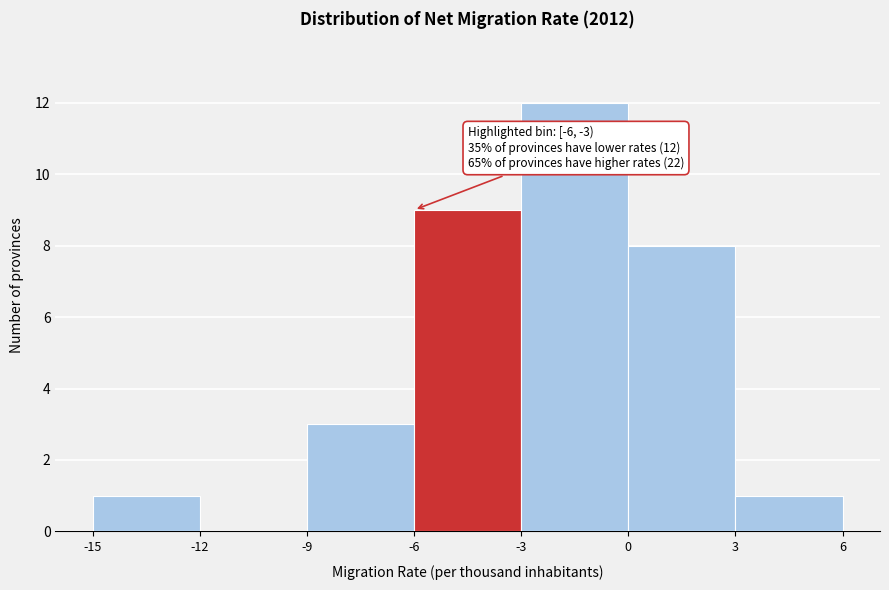

Over which range of the x-axis is the bar tallest?

-3 to 0